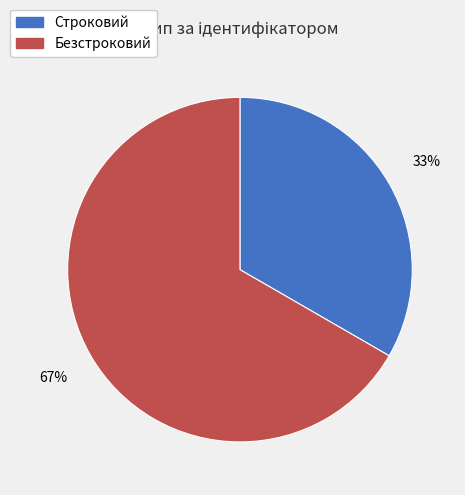

Combined, do Строковий and Безстроковий account for over 50%?

Yes